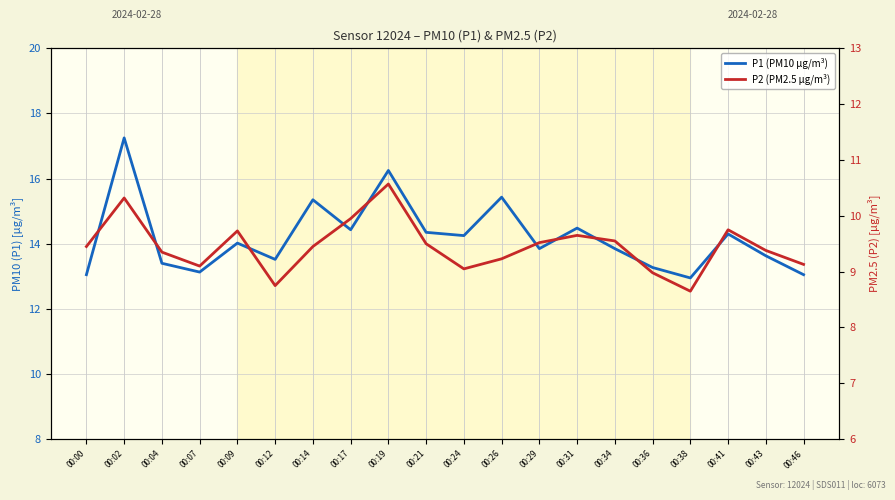

True or false: P2 (PM2.5 µg/m³) and P1 (PM10 µg/m³) cross at least once.

False